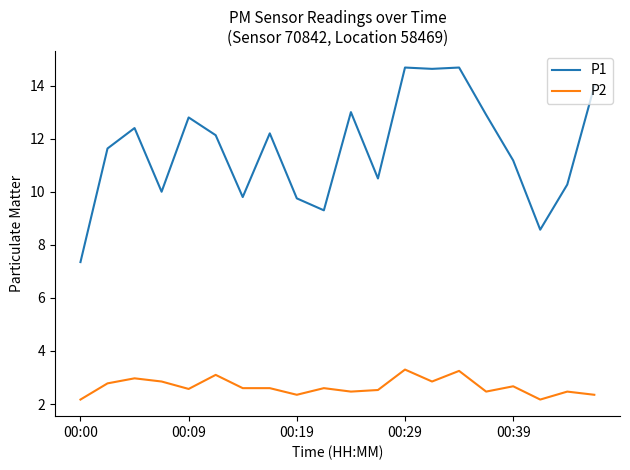

Rank the series by their average value, from lowest to highest.

P2, P1